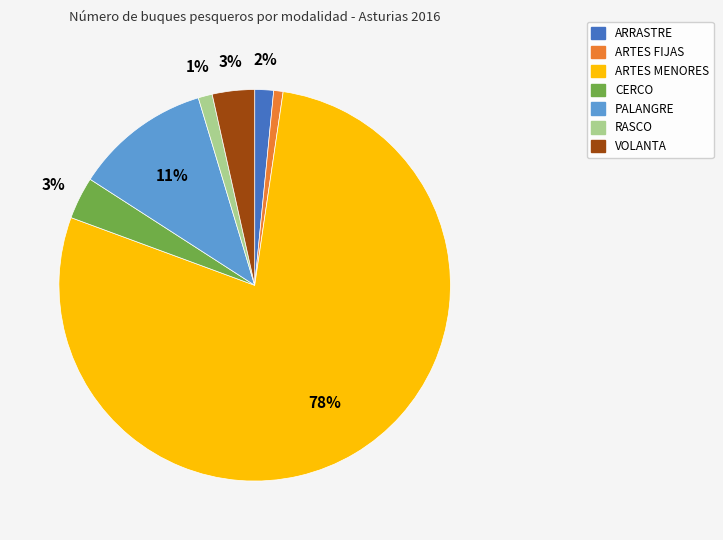

To the nearest percent, what is the combined percentage of PALANGRE and ARTES MENORES?

90%